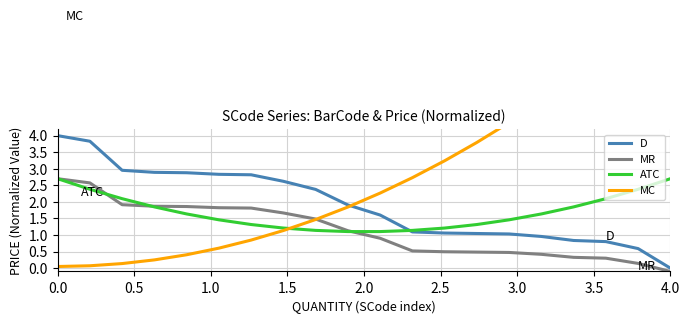

True or false: MR has more than 0 points higher than both neighbors.

False